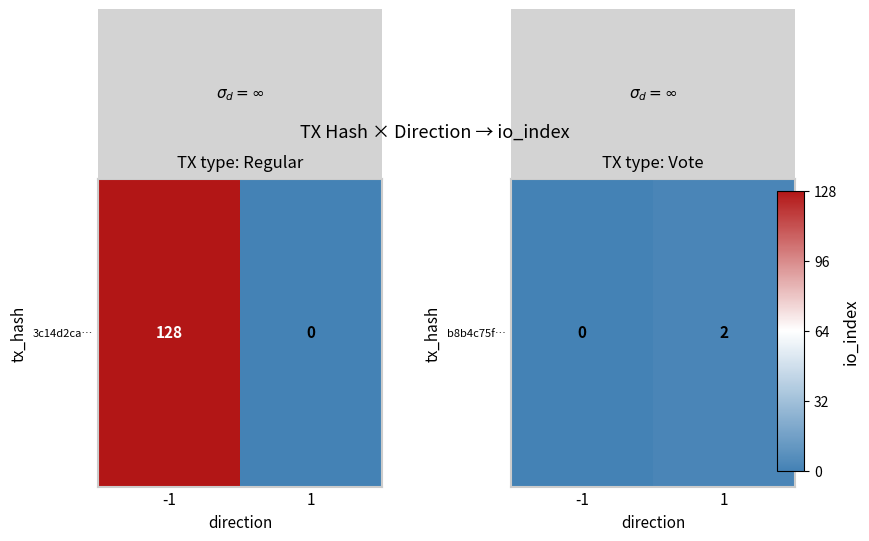

The chart shows a value of 0.0 at -1. True or false?

True